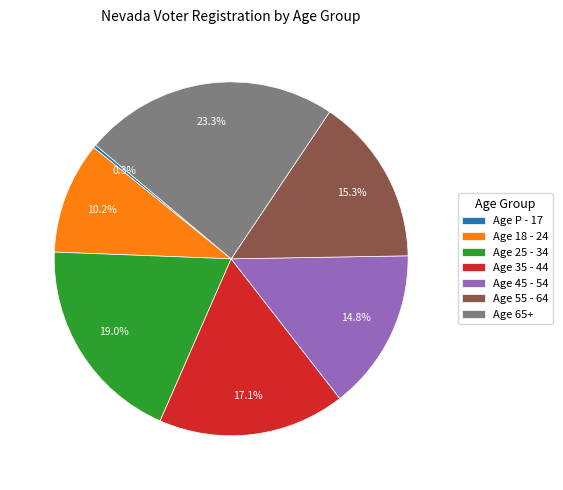

What is the ratio of the value at Age 35 - 44 to the value at Age 55 - 64?

1.1